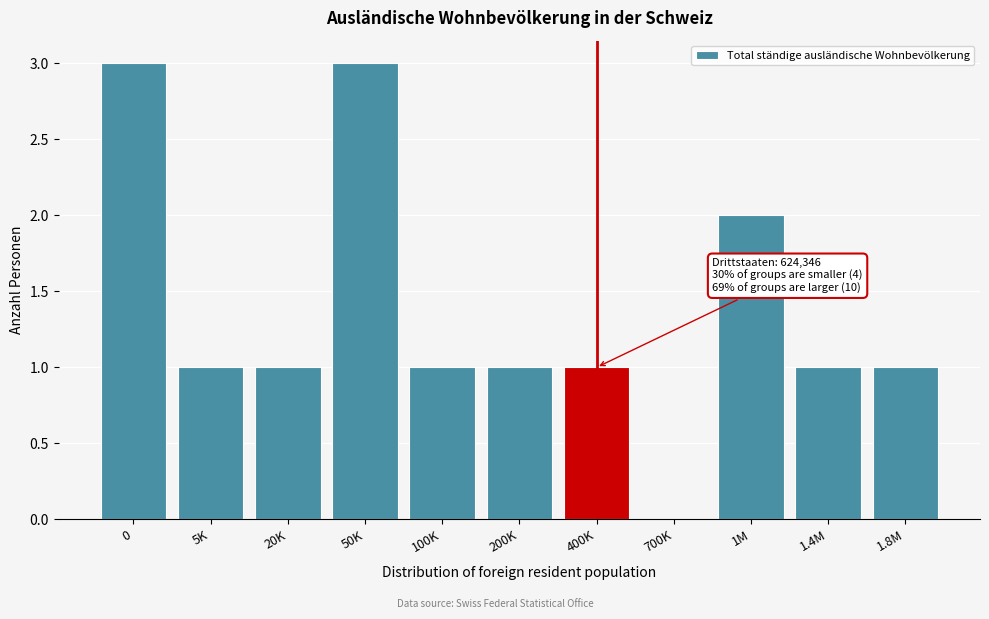

Reading left to right, what are all the values shown in this chart?

0=3	5K=1	20K=1	50K=3	100K=1	200K=1	400K=1	700K=0	1M=2	1.4M=1	1.8M=1